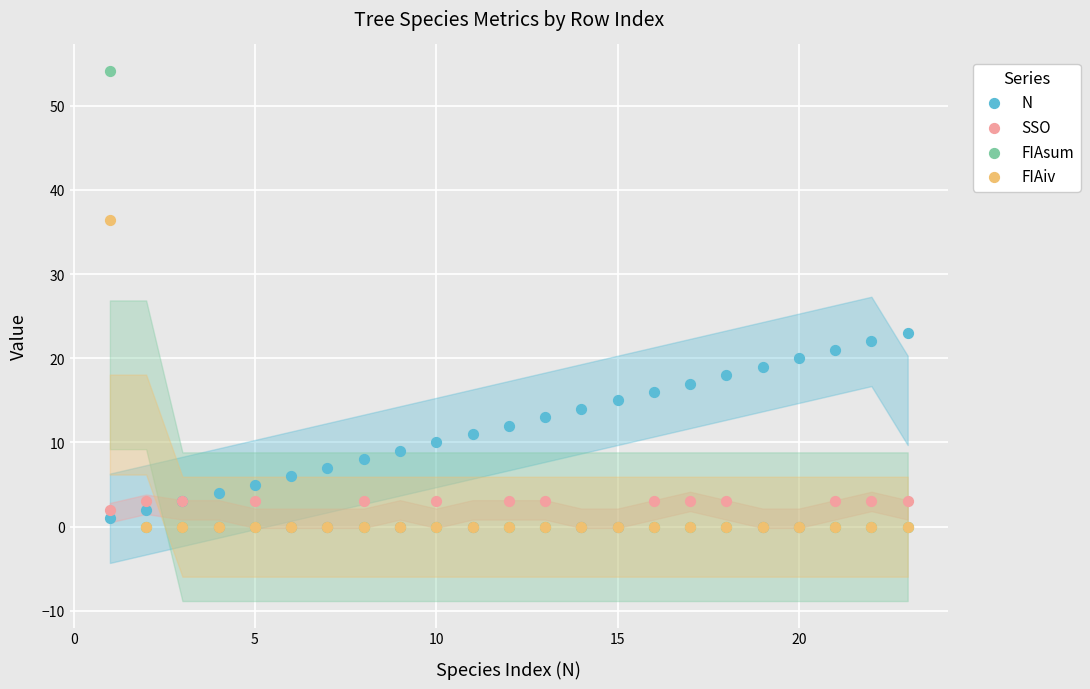

Across all series, what Y value is closest to 27?

23.0